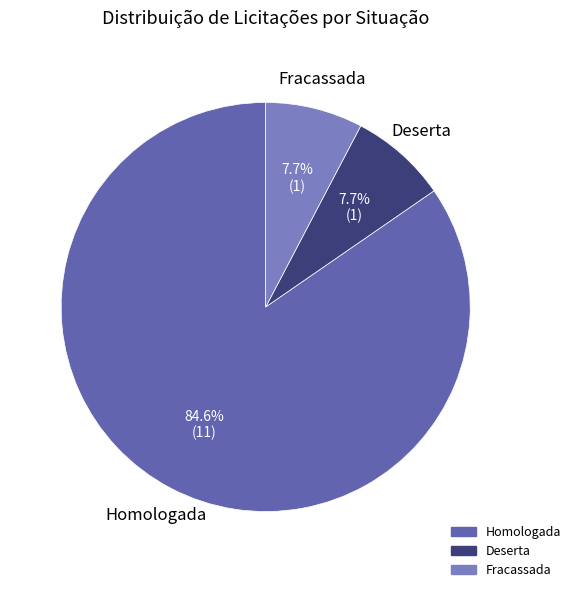

To the nearest percent, what is the average slice percentage?

33%